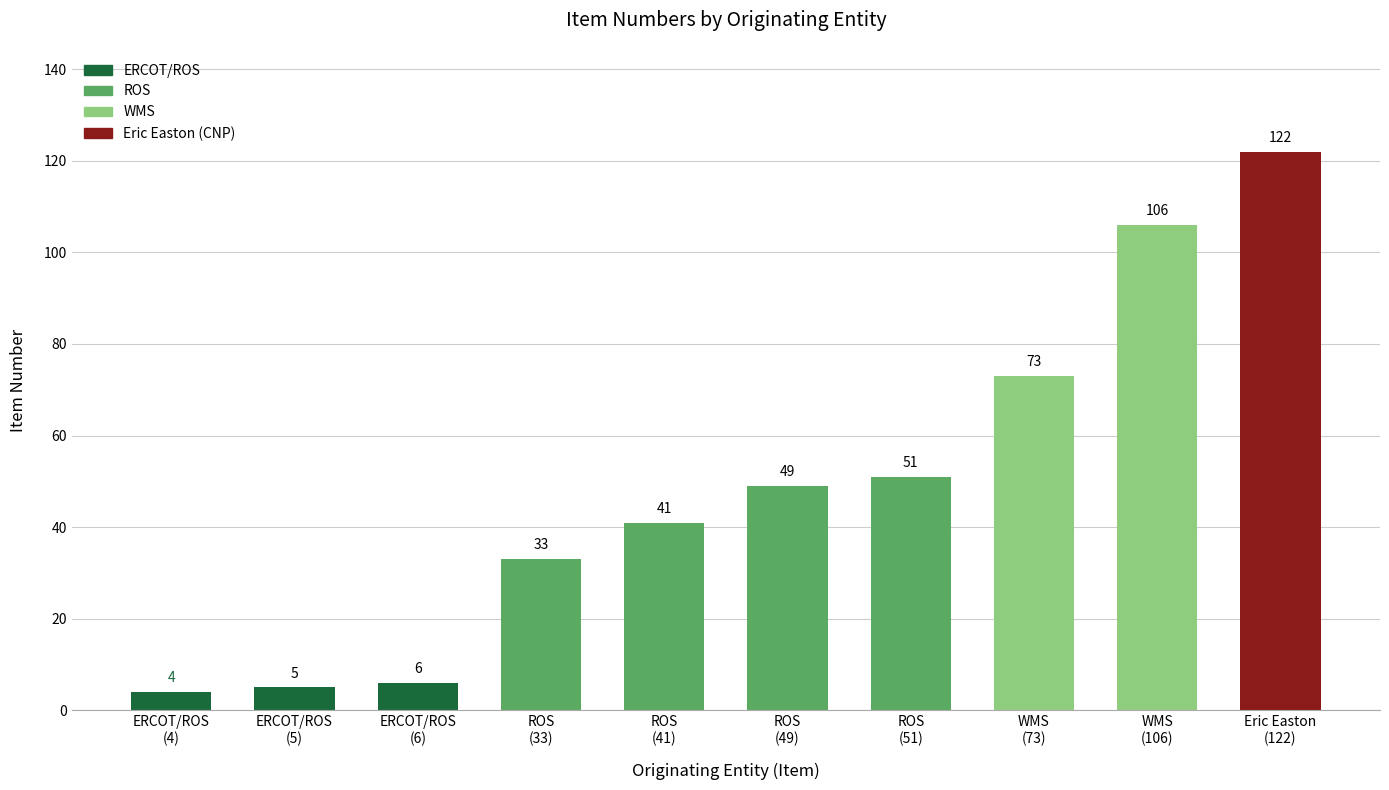

List the labels in order of value, smallest first.

ERCOT/ROS
(4), ERCOT/ROS
(5), ERCOT/ROS
(6), ROS
(33), ROS
(41), ROS
(49), ROS
(51), WMS
(73), WMS
(106), Eric Easton
(122)